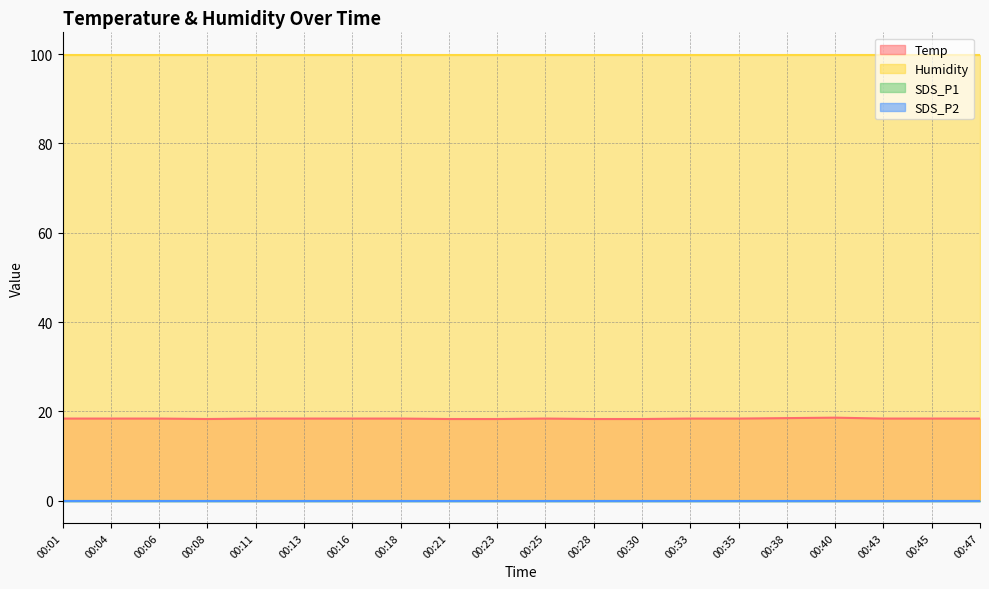

List the labels in order of SDS_P2 value, smallest first.

00:01, 00:04, 00:06, 00:08, 00:11, 00:13, 00:16, 00:18, 00:21, 00:23, 00:25, 00:28, 00:30, 00:33, 00:35, 00:38, 00:40, 00:43, 00:45, 00:47